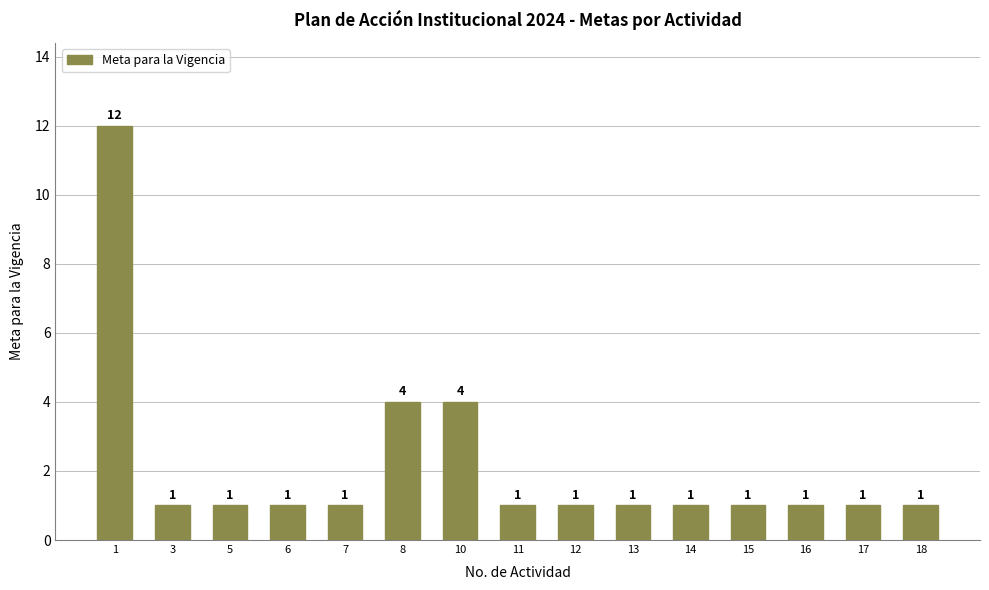

True or false: the data shows 2 at 13.

False